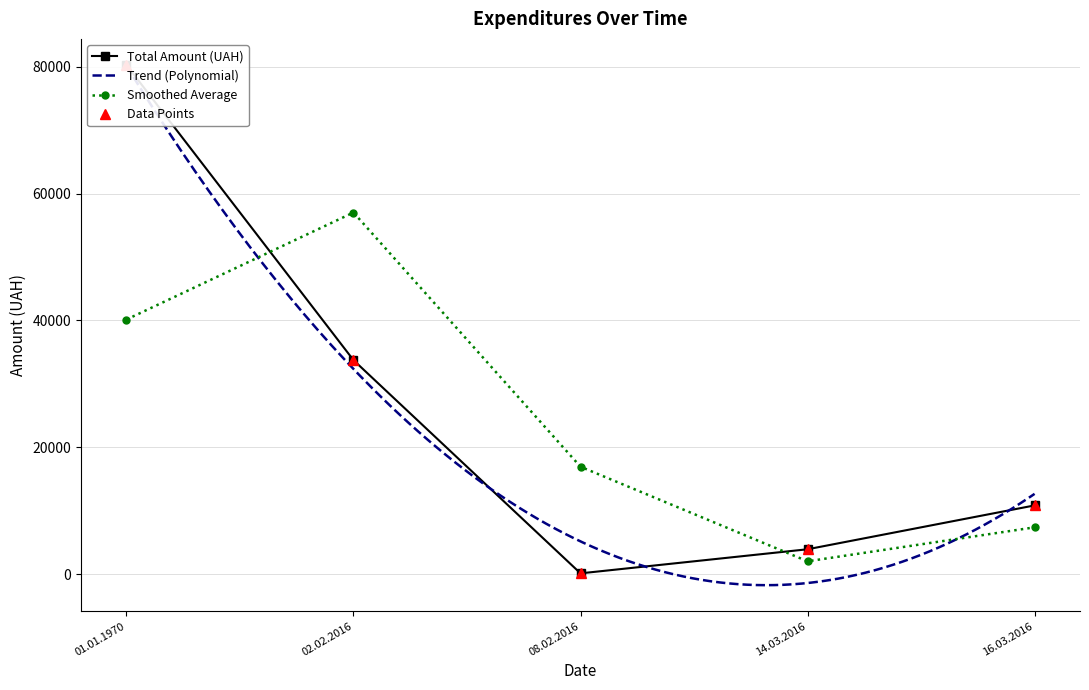

Where is the first local minimum for Smoothed Average?

14.03.2016